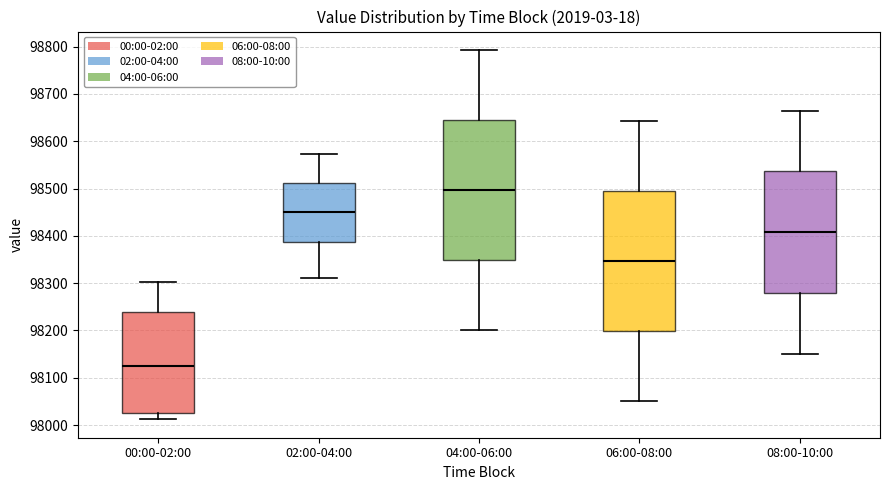

Reading left to right, read every box against the y-axis: the position of its median line, the range the box covers, and the ends of its whiskers. The values are not printed on the chart, so give them approximately, as read against the axis.

00:00-02:00: median 98120, box 98030 to 98240, whiskers 98010 to 98300
02:00-04:00: median 98450, box 98390 to 98510, whiskers 98310 to 98570
04:00-06:00: median 98500, box 98350 to 98640, whiskers 98200 to 98790
06:00-08:00: median 98350, box 98200 to 98490, whiskers 98050 to 98640
08:00-10:00: median 98410, box 98280 to 98540, whiskers 98150 to 98670